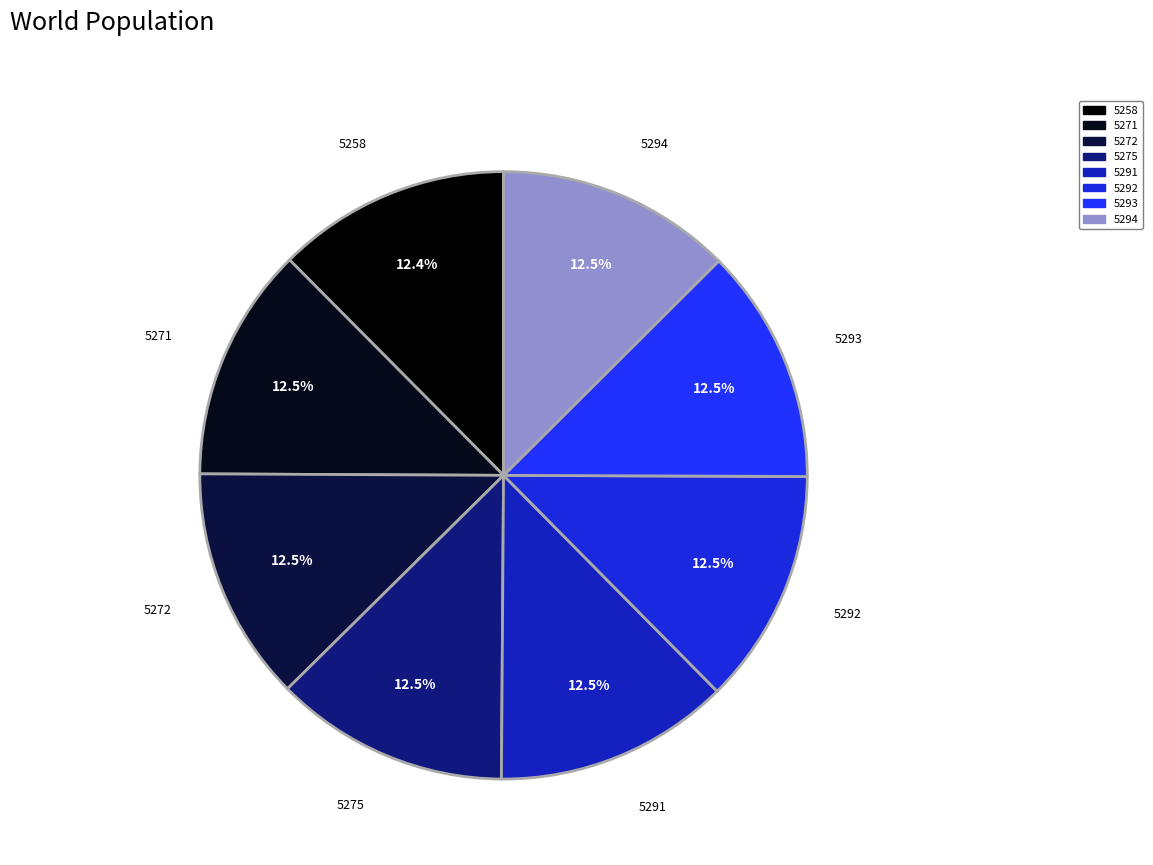

Does 5272 account for over 50% of the chart?

No